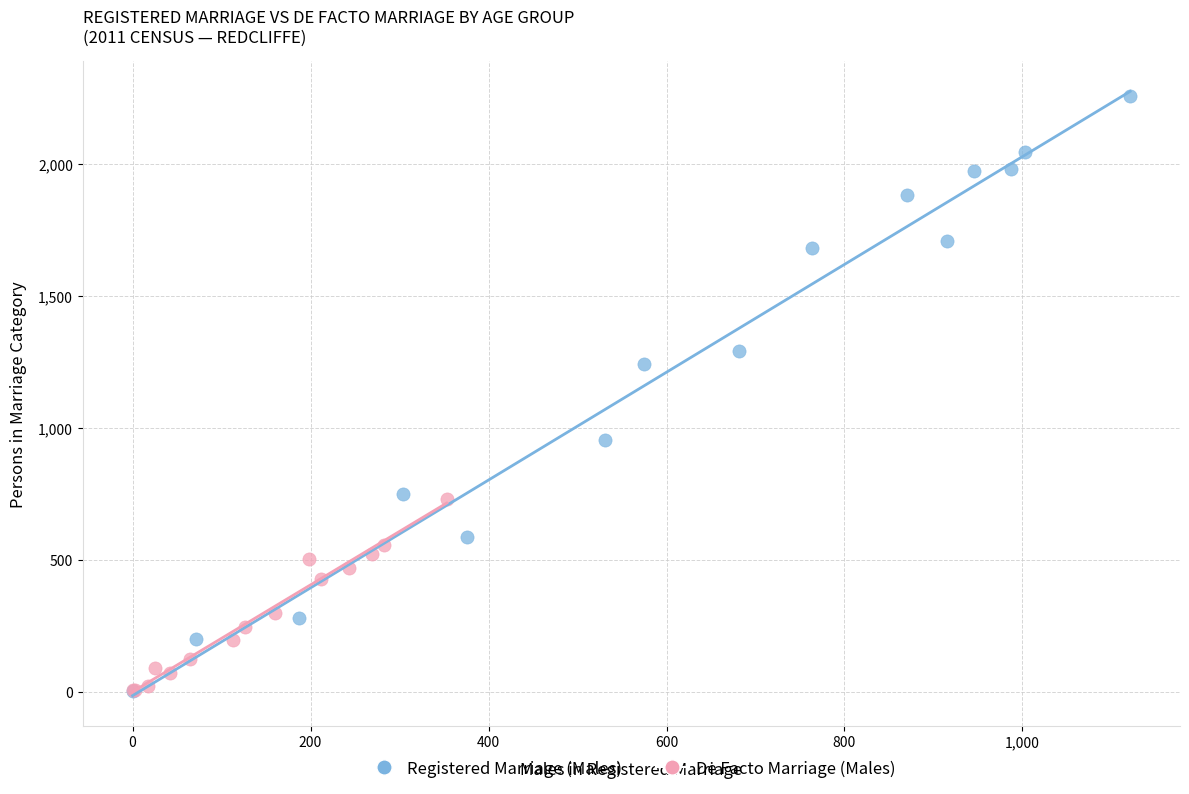

What are all the series names shown in the legend?

Registered Marriage (Males), De Facto Marriage (Males)